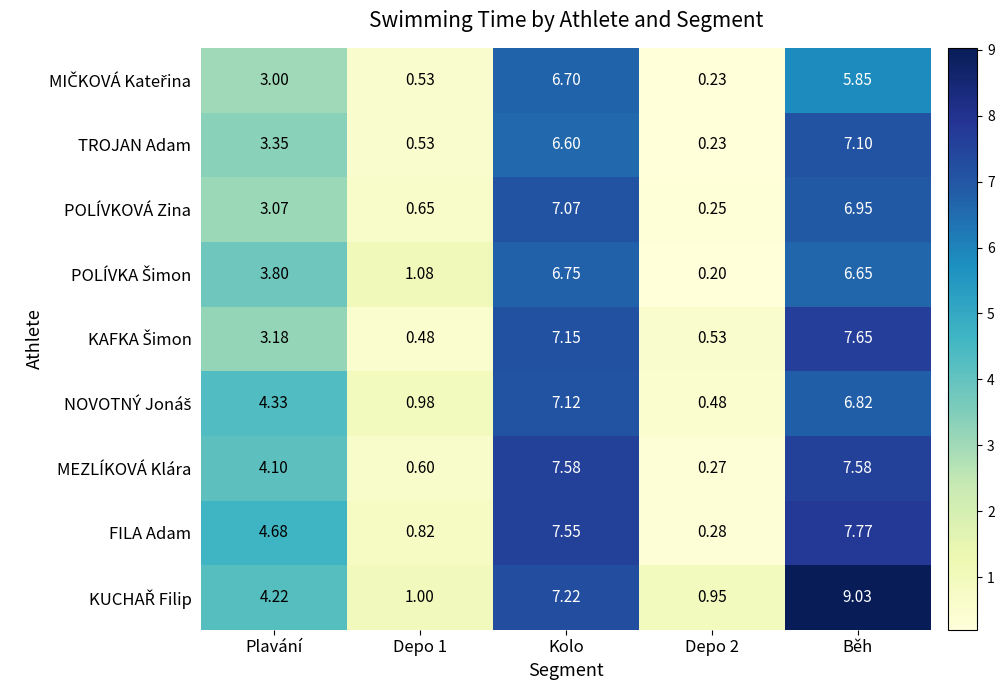

Between Plavání and Kolo, which series saw the biggest shift?

POLÍVKOVÁ Zina